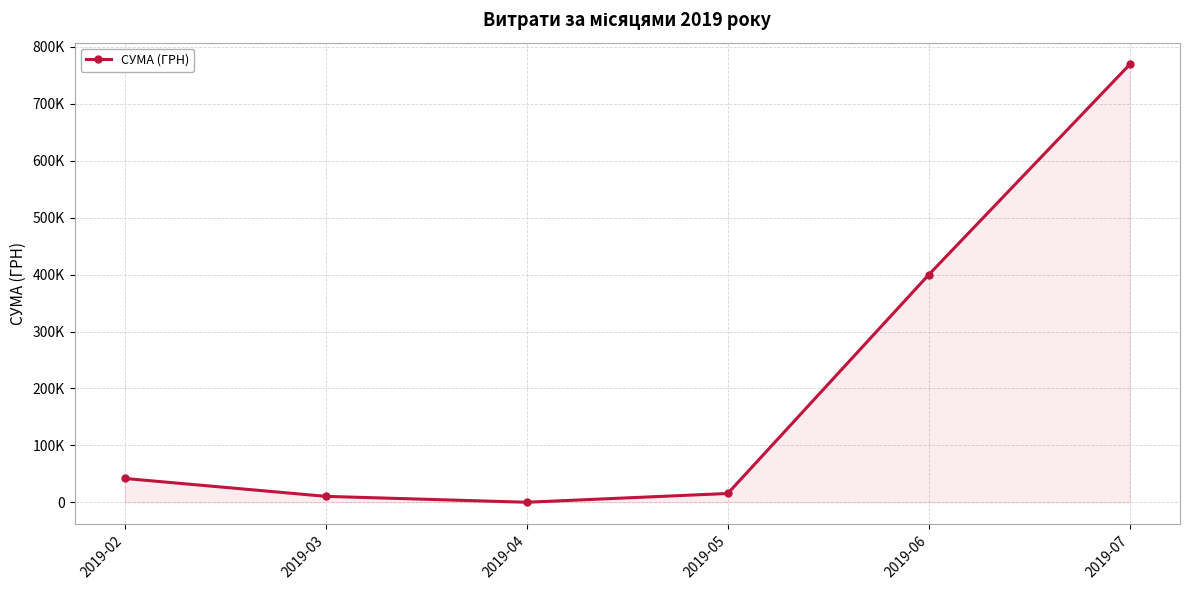

What is the difference between the maximum and minimum values?

769224.6